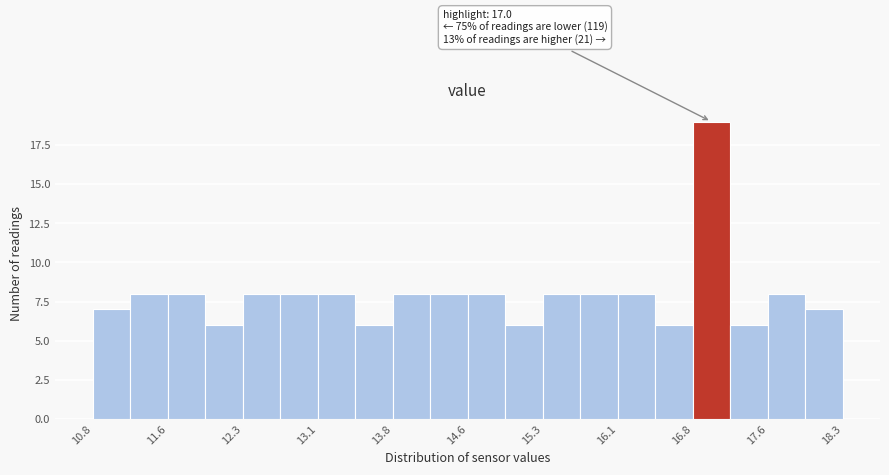

Read against the x-axis, roughly where is the centre of the tallest bar?

17.0